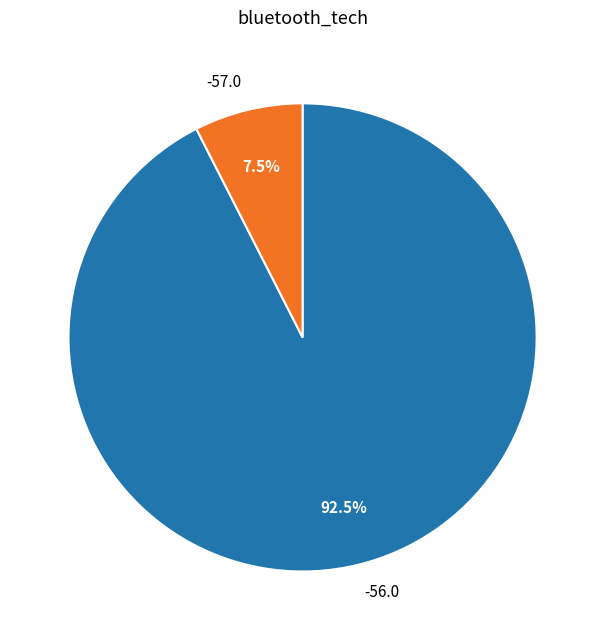

Count the number of slices in the pie.

2